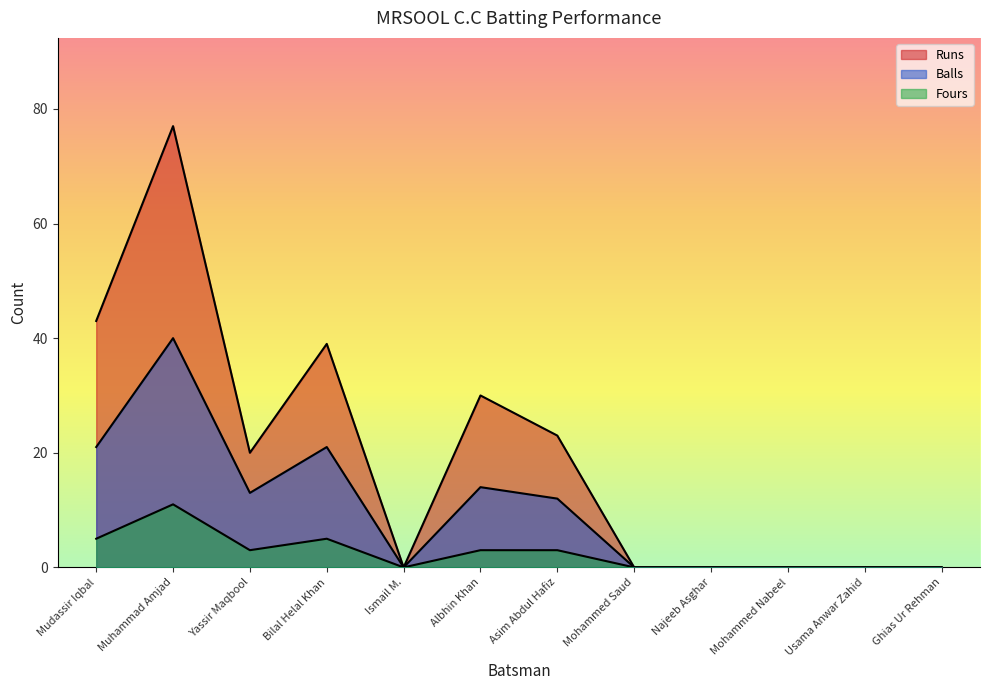

Which category has the lowest value across all series?

Ismail M.